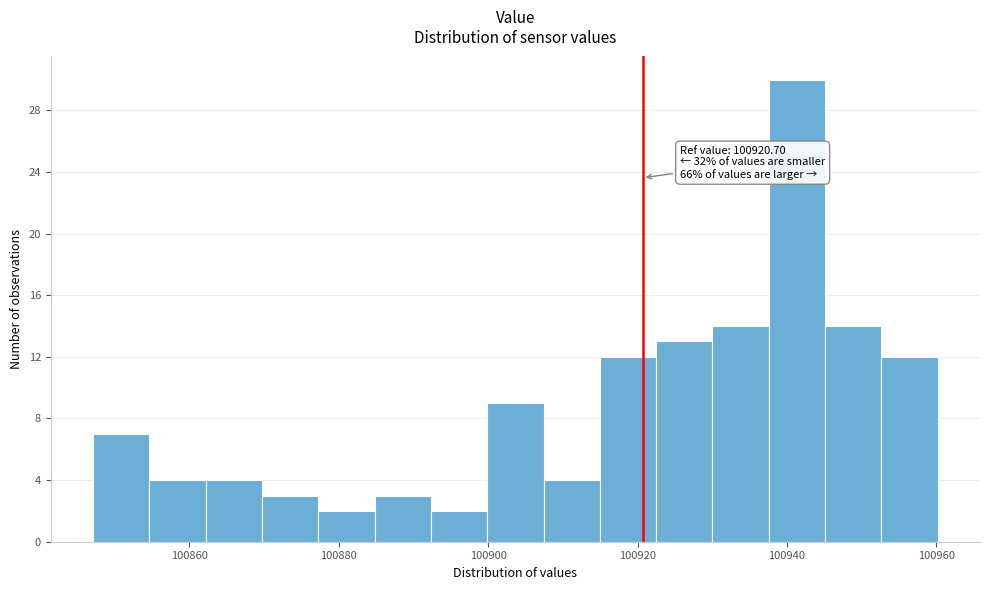

Around what value on the x-axis is the tallest bar? Give the approximate position of its centre, as read against the axis.

100942